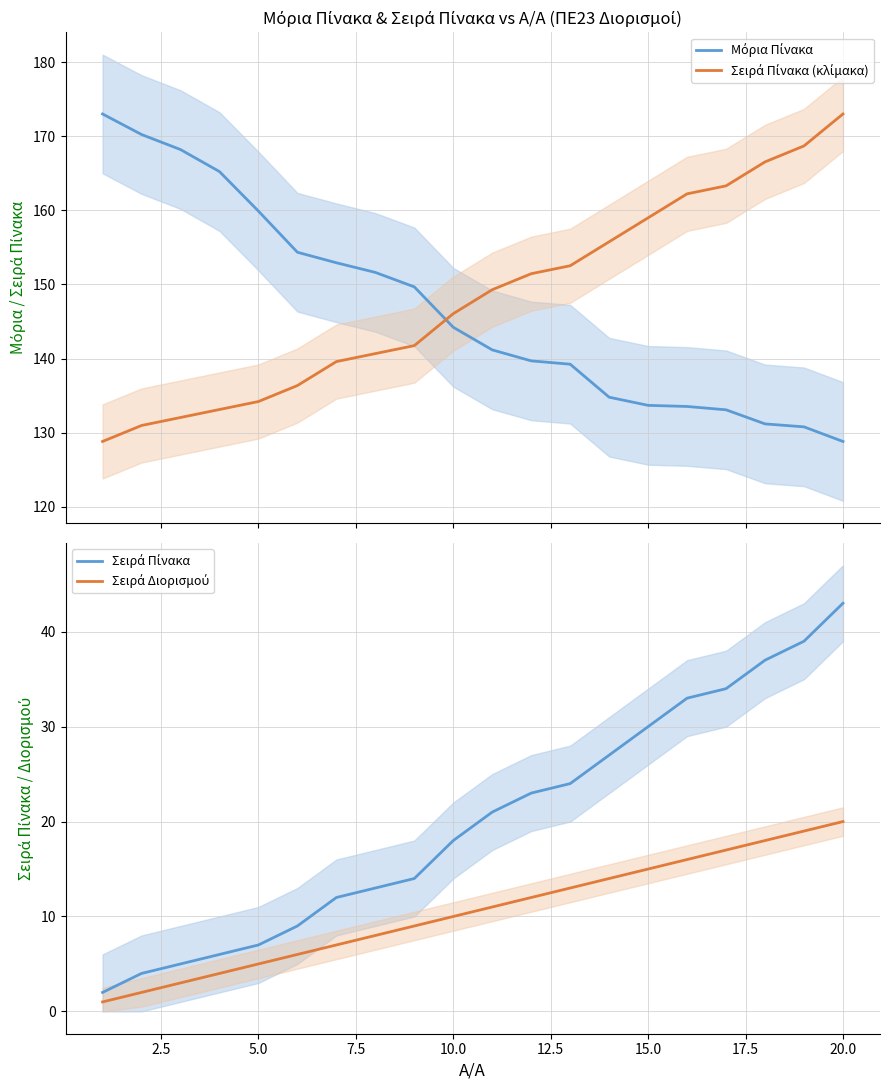

Which series has the largest total across all categories?

Σειρά Πίνακα (κλίμακα)